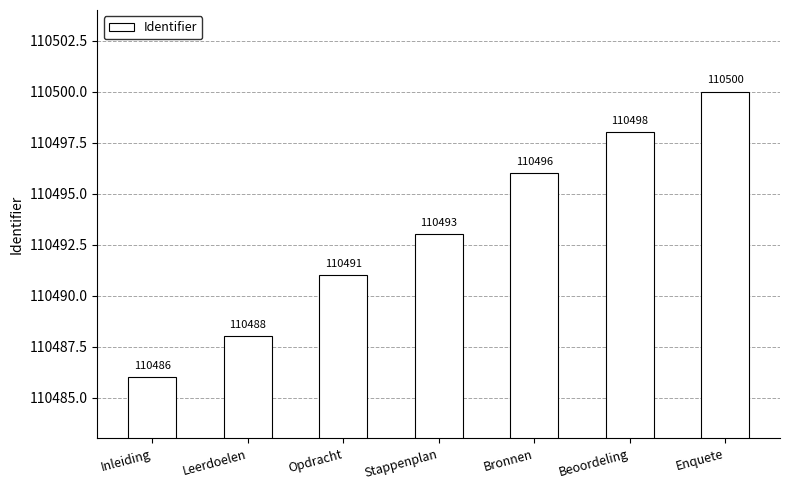

What is the difference between the maximum and minimum values?

14